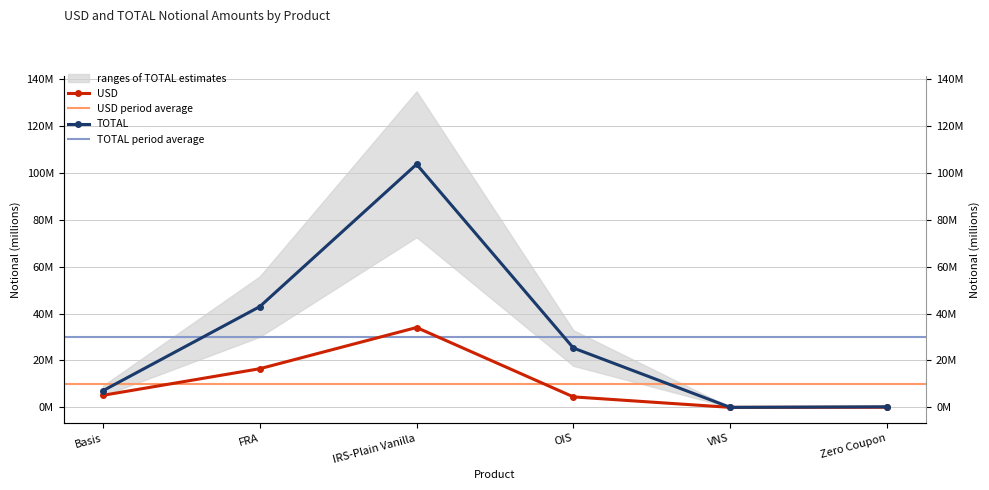

What are all the series names shown in the legend?

USD, TOTAL